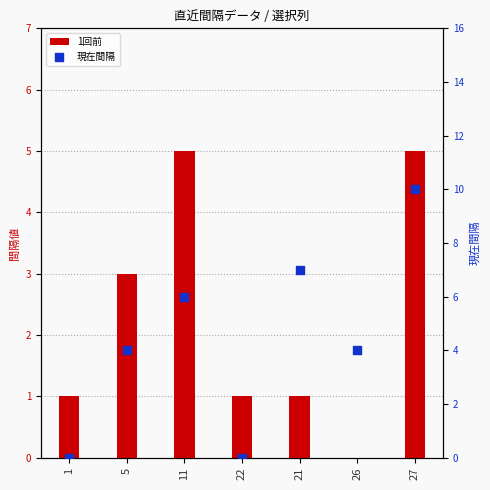

Which series has the widest spread of Y values?

現在間隔